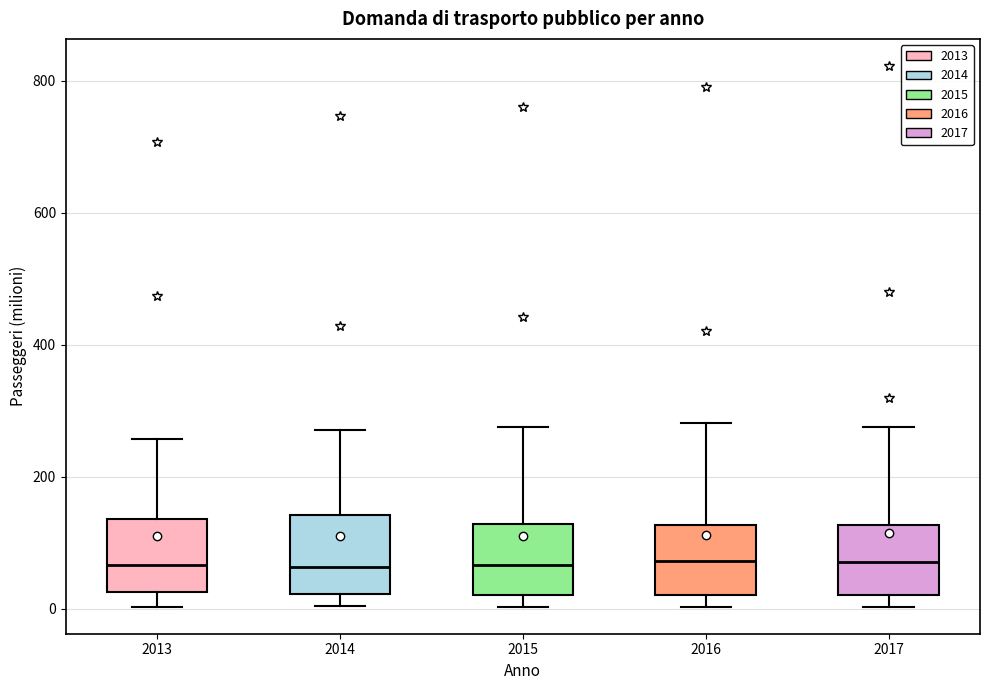

Where does the upper whisker of the box at x = 2015 end on the y-axis? The values are not printed on the chart, so give them approximately, as read against the axis.

280